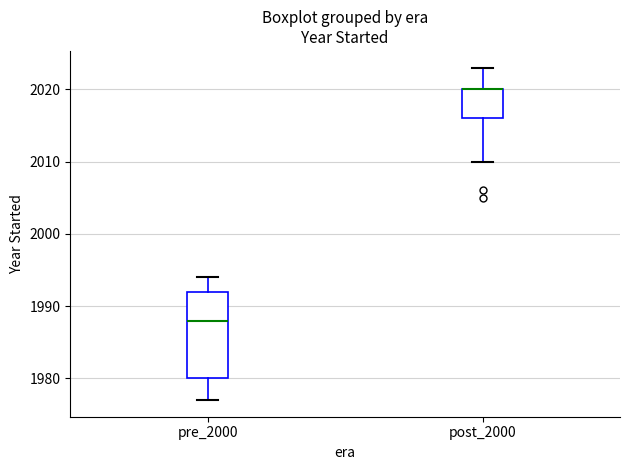

Comparing the boxes themselves (not the whiskers), which one is the tallest?

pre_2000